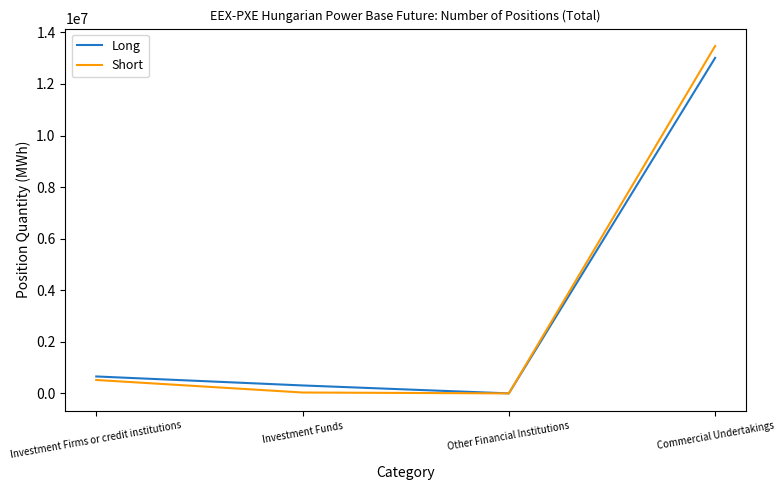

Is it true that Short equals 7948858 at Other Financial Institutions?

False